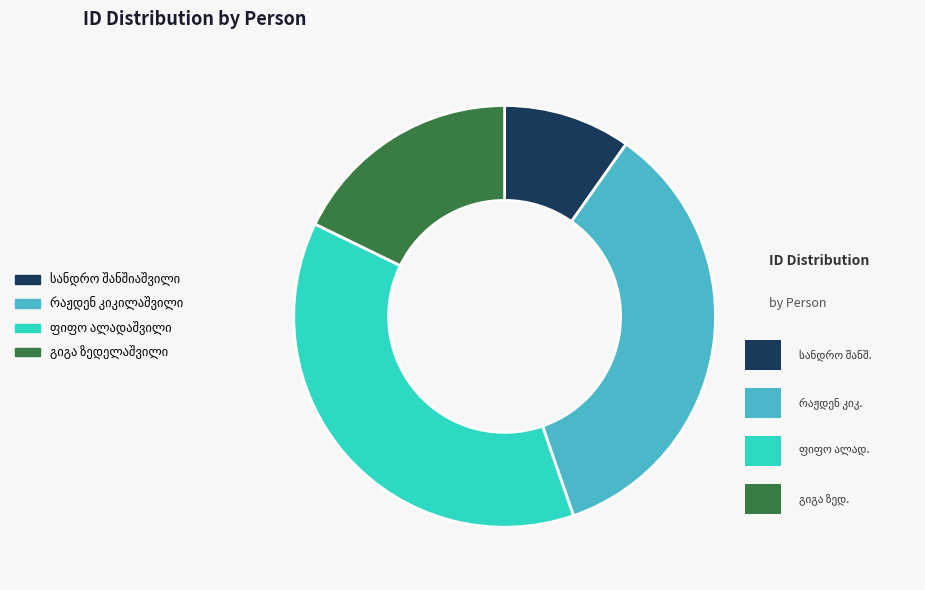

Is there any slice that represents more than half of the pie?

No